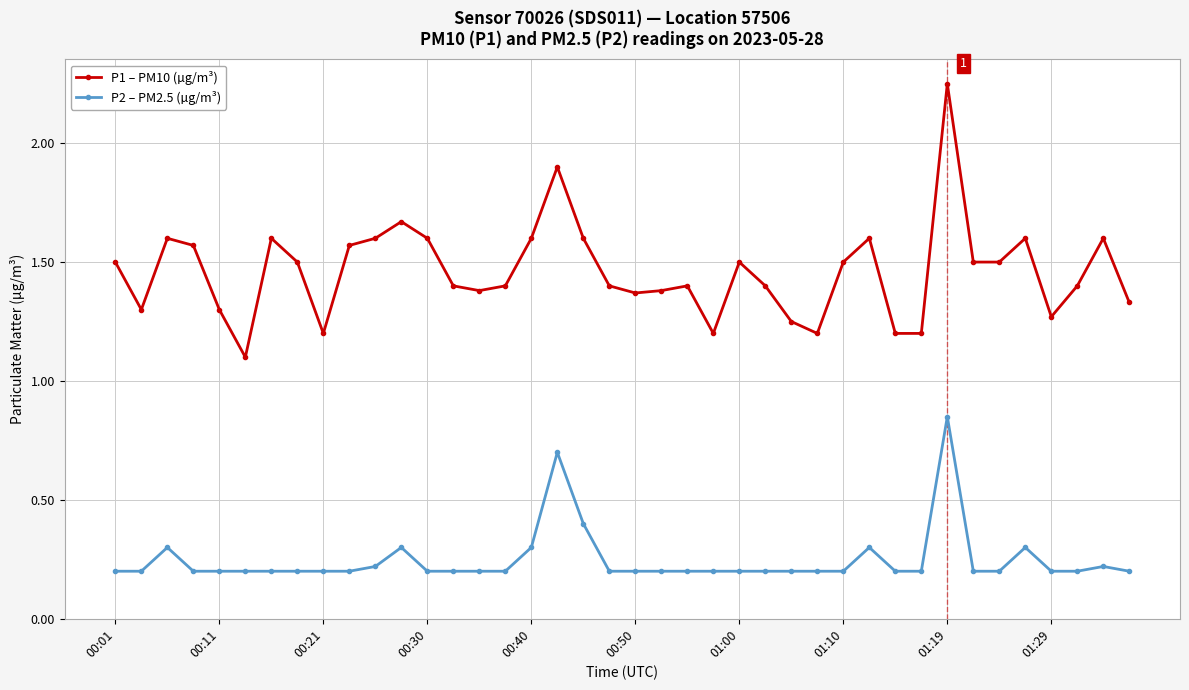

What are all the series names shown in the legend?

P1 – PM10 (µg/m³), P2 – PM2.5 (µg/m³)